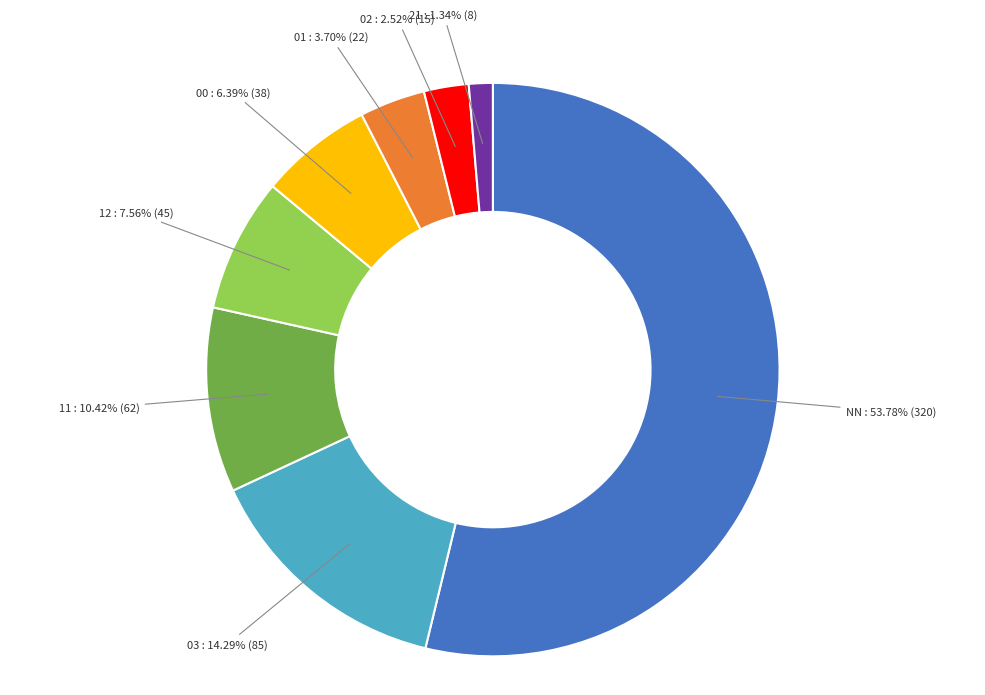

To the nearest percent, what is the average slice percentage?

12%